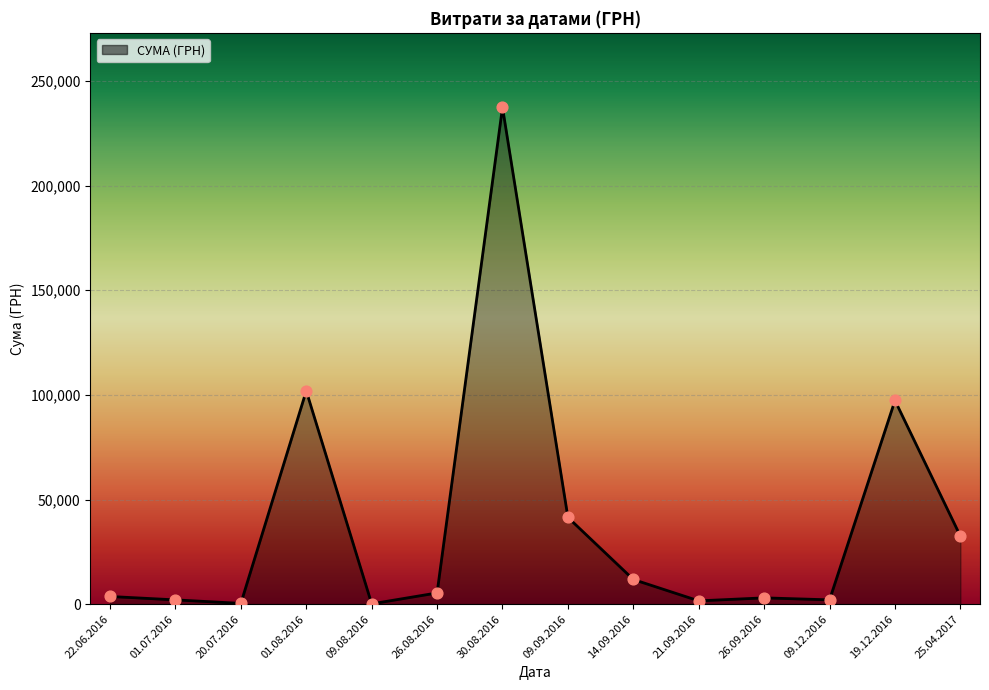

Which has a higher value, 14.09.2016 or 25.04.2017?

25.04.2017